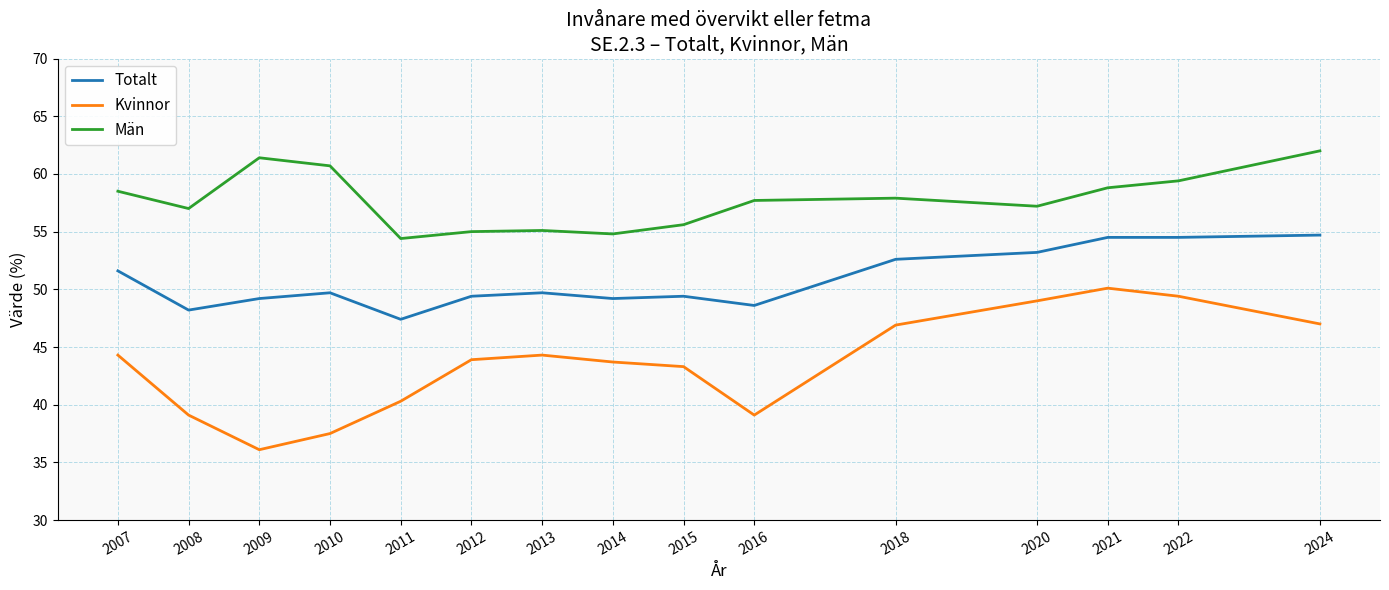

True or false: Totalt and Kvinnor intersect in this chart.

False